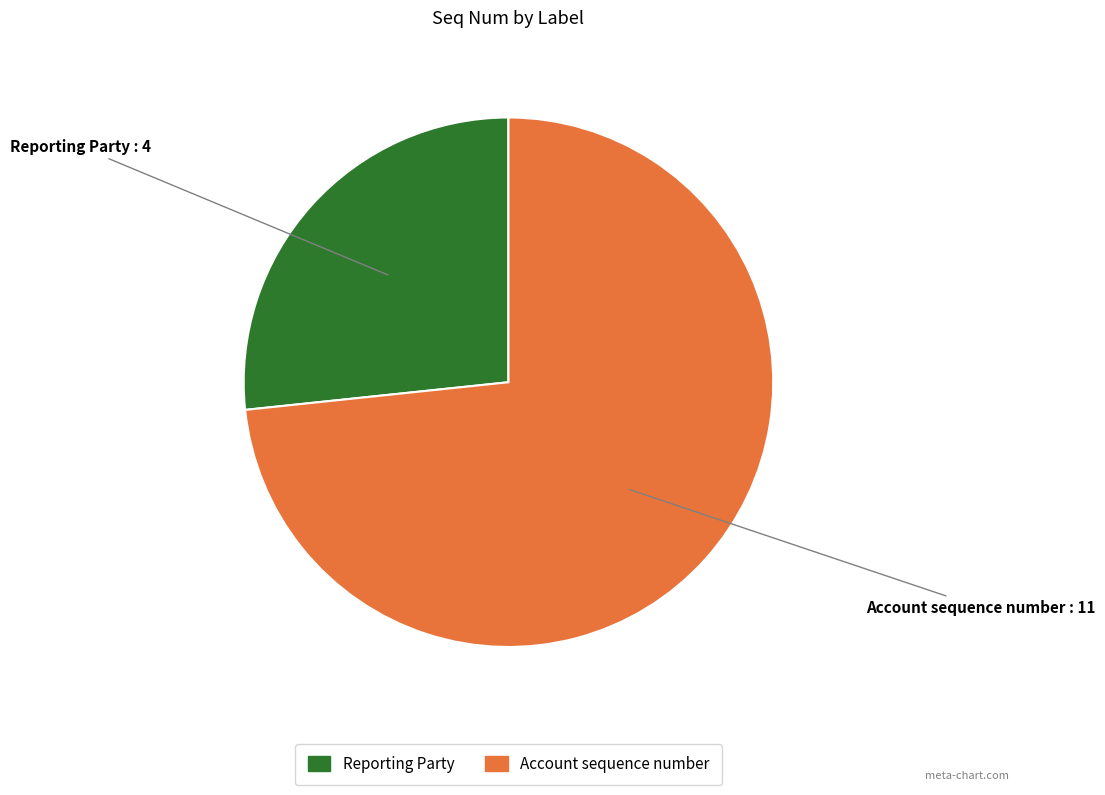

The Account sequence number slice represents 73% of the pie. True or false?

True